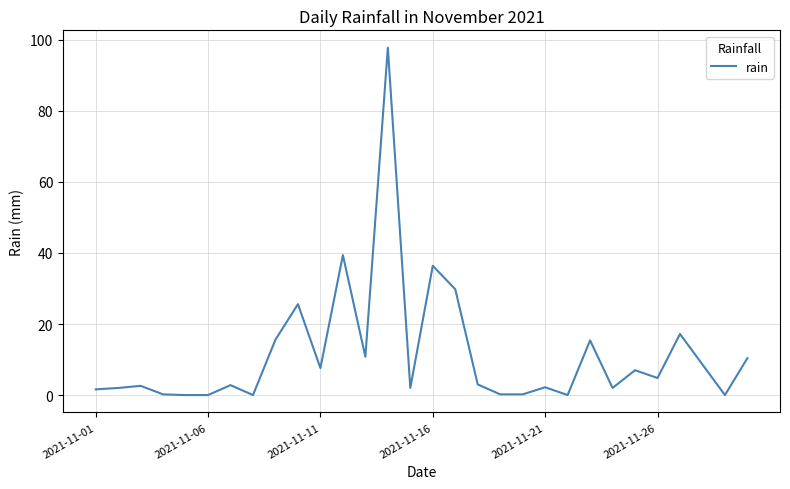

What is the greatest value displayed?

97.8